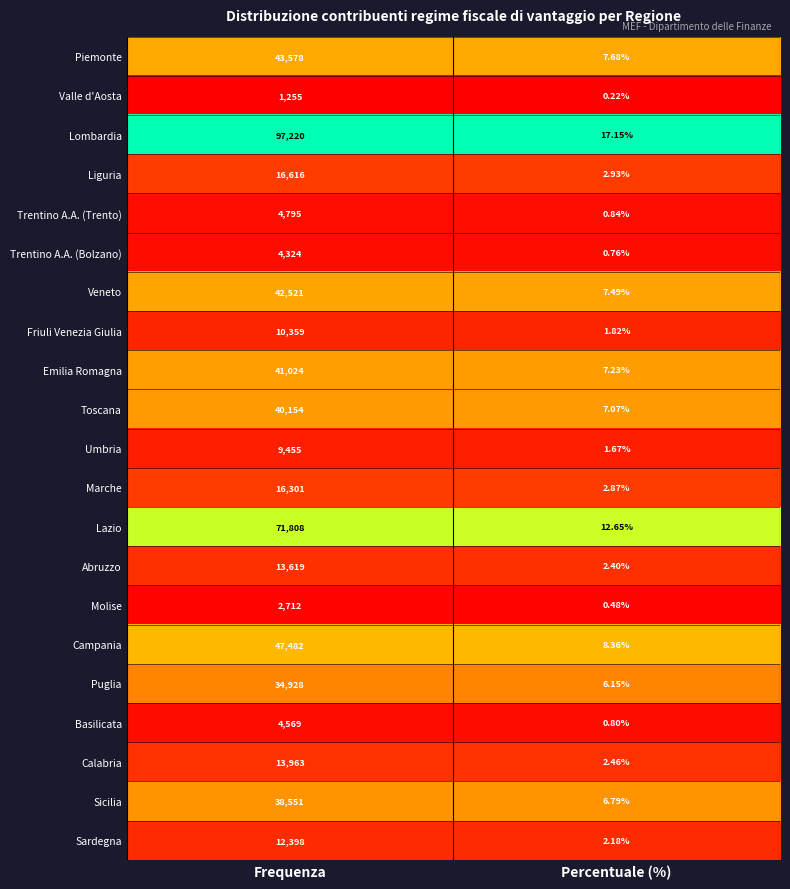

Rank the series by their maximum value, from highest to lowest.

Lombardia, Lazio, Campania, Piemonte, Veneto, Emilia Romagna, Toscana, Sicilia, Puglia, Liguria, Marche, Calabria, Abruzzo, Sardegna, Friuli Venezia Giulia, Umbria, Trentino A.A. (Trento), Basilicata, Trentino A.A. (Bolzano), Molise, Valle d'Aosta